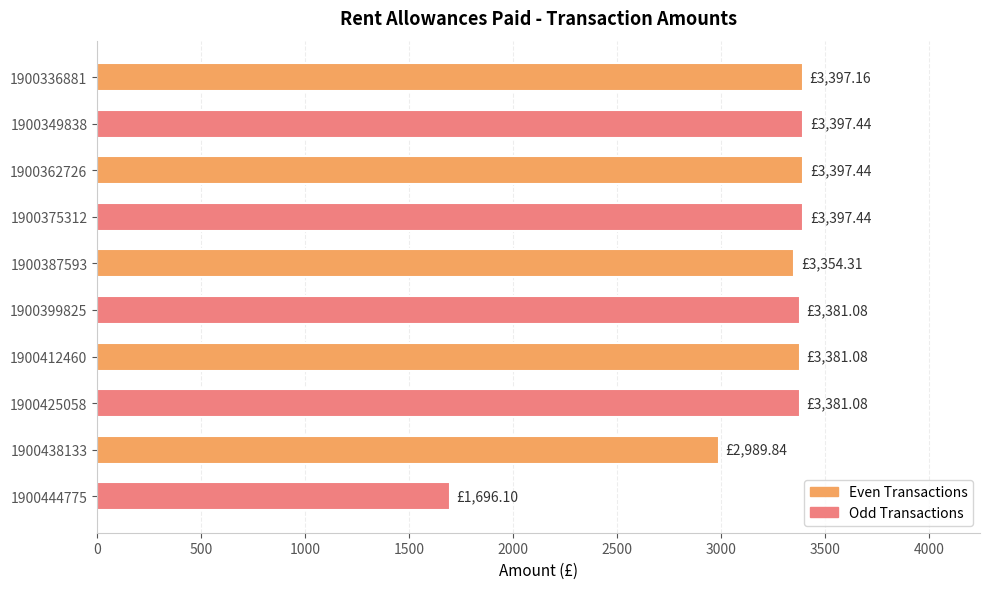

Approximately how many times larger is the value at 1900362726 compared to 1900438133?

1.1